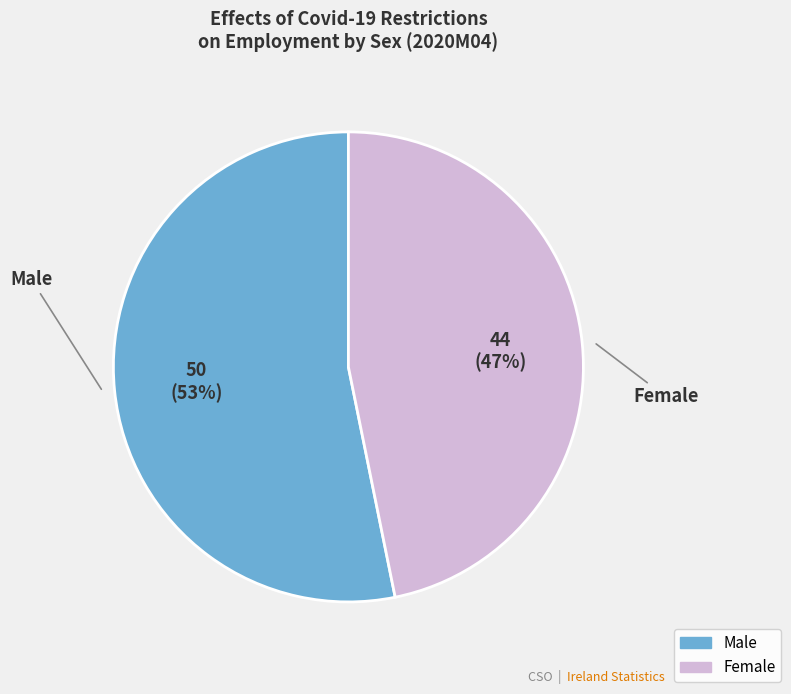

What is the ratio of the value at Female to the value at Male?

0.9